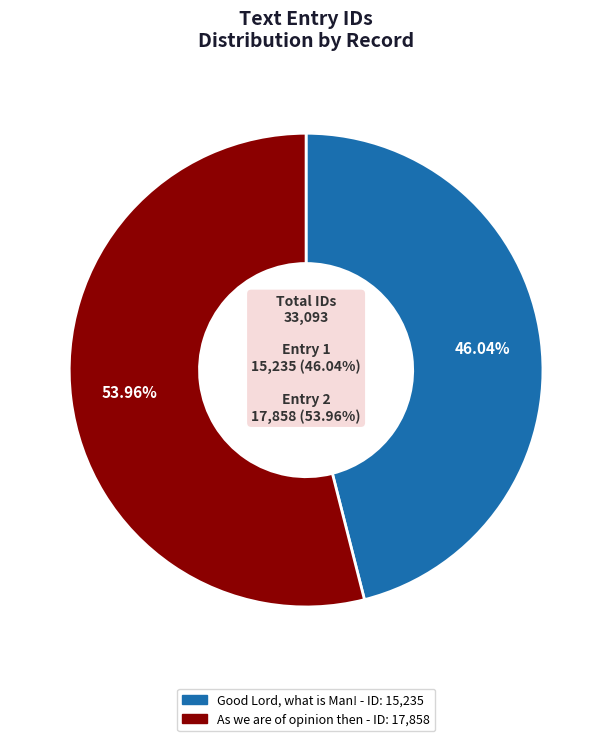

To the nearest percent, what portion does As we are of opinion then represent?

54%